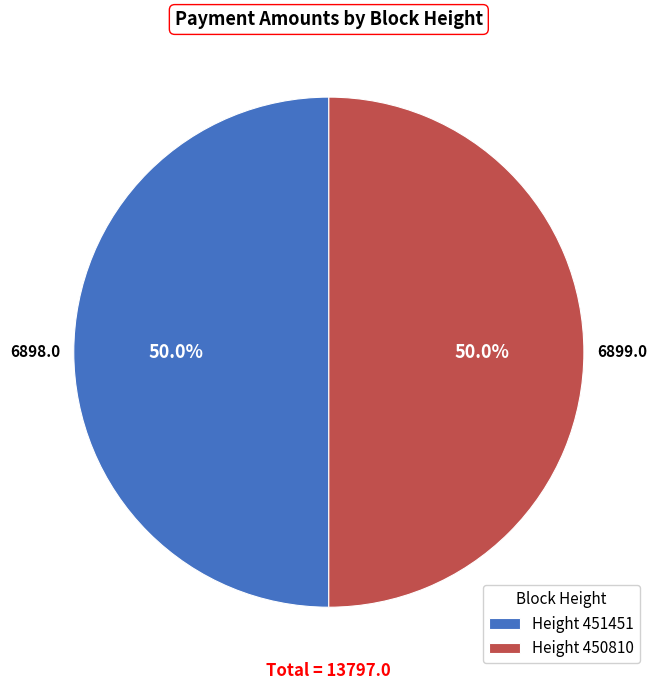

Is the sum of Height 451451 and Height 450810 greater than half?

Yes